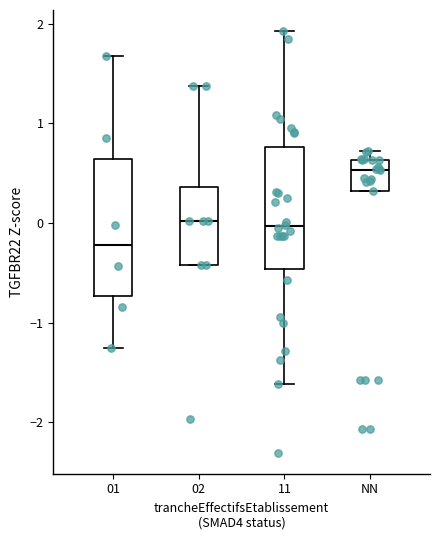

Which box's median line is the lowest?

01